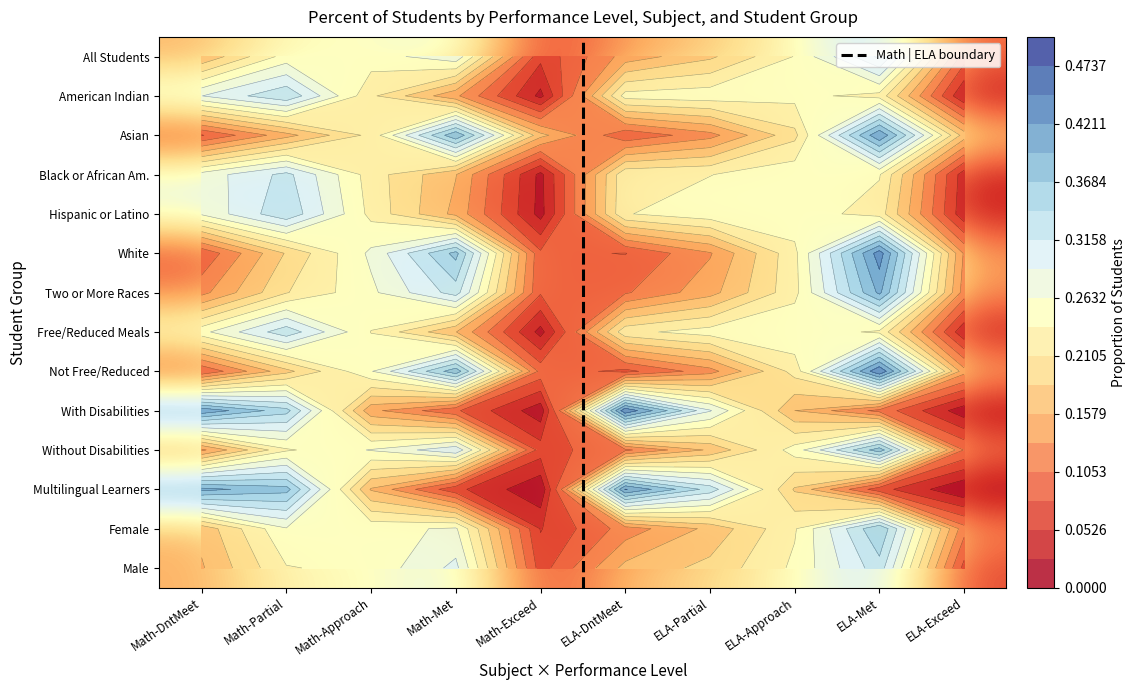

Reading right to left, transcribe all the data shown in this chart.

All Students: ELA-Exceed=0.1	ELA-Met=0.3	ELA-Approach=0.2	ELA-Partial=0.2	ELA-DntMeet=0.1	Math-Exceed=0.1	Math-Met=0.3	Math-Approach=0.2	Math-Partial=0.2	Math-DntMeet=0.2
American Indian: ELA-Exceed=0.0	ELA-Met=0.2	ELA-Approach=0.2	ELA-Partial=0.3	ELA-DntMeet=0.2	Math-Exceed=0.0	Math-Met=0.1	Math-Approach=0.2	Math-Partial=0.3	Math-DntMeet=0.3
Asian: ELA-Exceed=0.2	ELA-Met=0.4	ELA-Approach=0.2	ELA-Partial=0.1	ELA-DntMeet=0.1	Math-Exceed=0.2	Math-Met=0.4	Math-Approach=0.2	Math-Partial=0.1	Math-DntMeet=0.1
Black or African Am.: ELA-Exceed=0.0	ELA-Met=0.2	ELA-Approach=0.3	ELA-Partial=0.2	ELA-DntMeet=0.2	Math-Exceed=0.0	Math-Met=0.2	Math-Approach=0.2	Math-Partial=0.3	Math-DntMeet=0.3
Hispanic or Latino: ELA-Exceed=0.0	ELA-Met=0.2	ELA-Approach=0.3	ELA-Partial=0.3	ELA-DntMeet=0.2	Math-Exceed=0.0	Math-Met=0.1	Math-Approach=0.2	Math-Partial=0.3	Math-DntMeet=0.3
White: ELA-Exceed=0.1	ELA-Met=0.4	ELA-Approach=0.2	ELA-Partial=0.1	ELA-DntMeet=0.1	Math-Exceed=0.1	Math-Met=0.4	Math-Approach=0.3	Math-Partial=0.2	Math-DntMeet=0.1
Two or More Races: ELA-Exceed=0.1	ELA-Met=0.4	ELA-Approach=0.2	ELA-Partial=0.1	ELA-DntMeet=0.1	Math-Exceed=0.1	Math-Met=0.3	Math-Approach=0.3	Math-Partial=0.2	Math-DntMeet=0.1
Free/Reduced Meals: ELA-Exceed=0.0	ELA-Met=0.2	ELA-Approach=0.3	ELA-Partial=0.2	ELA-DntMeet=0.2	Math-Exceed=0.0	Math-Met=0.2	Math-Approach=0.2	Math-Partial=0.3	Math-DntMeet=0.3
Not Free/Reduced: ELA-Exceed=0.1	ELA-Met=0.4	ELA-Approach=0.2	ELA-Partial=0.1	ELA-DntMeet=0.1	Math-Exceed=0.1	Math-Met=0.4	Math-Approach=0.3	Math-Partial=0.2	Math-DntMeet=0.1
With Disabilities: ELA-Exceed=0.0	ELA-Met=0.1	ELA-Approach=0.2	ELA-Partial=0.3	ELA-DntMeet=0.4	Math-Exceed=0.0	Math-Met=0.1	Math-Approach=0.1	Math-Partial=0.4	Math-DntMeet=0.4
Without Disabilities: ELA-Exceed=0.1	ELA-Met=0.4	ELA-Approach=0.2	ELA-Partial=0.2	ELA-DntMeet=0.1	Math-Exceed=0.1	Math-Met=0.3	Math-Approach=0.3	Math-Partial=0.2	Math-DntMeet=0.1
Multilingual Learners: ELA-Exceed=0.0	ELA-Met=0.1	ELA-Approach=0.2	ELA-Partial=0.3	ELA-DntMeet=0.4	Math-Exceed=0.0	Math-Met=0.1	Math-Approach=0.2	Math-Partial=0.4	Math-DntMeet=0.4
Female: ELA-Exceed=0.1	ELA-Met=0.4	ELA-Approach=0.2	ELA-Partial=0.2	ELA-DntMeet=0.1	Math-Exceed=0.1	Math-Met=0.3	Math-Approach=0.3	Math-Partial=0.3	Math-DntMeet=0.2
Male: ELA-Exceed=0.1	ELA-Met=0.3	ELA-Approach=0.2	ELA-Partial=0.2	ELA-DntMeet=0.2	Math-Exceed=0.1	Math-Met=0.3	Math-Approach=0.2	Math-Partial=0.2	Math-DntMeet=0.2